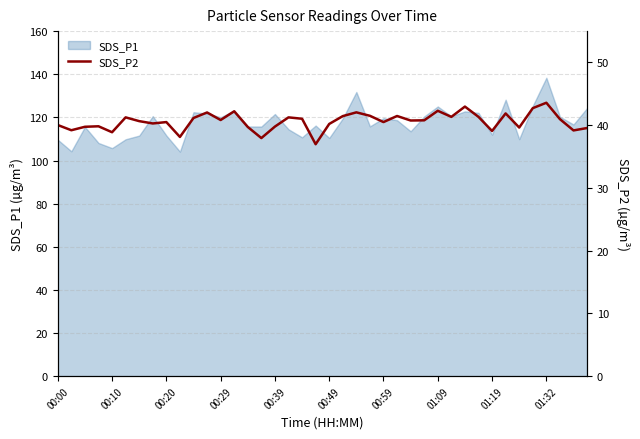

Is it true that SDS_P1 equals 190.0 at 00:20?

False